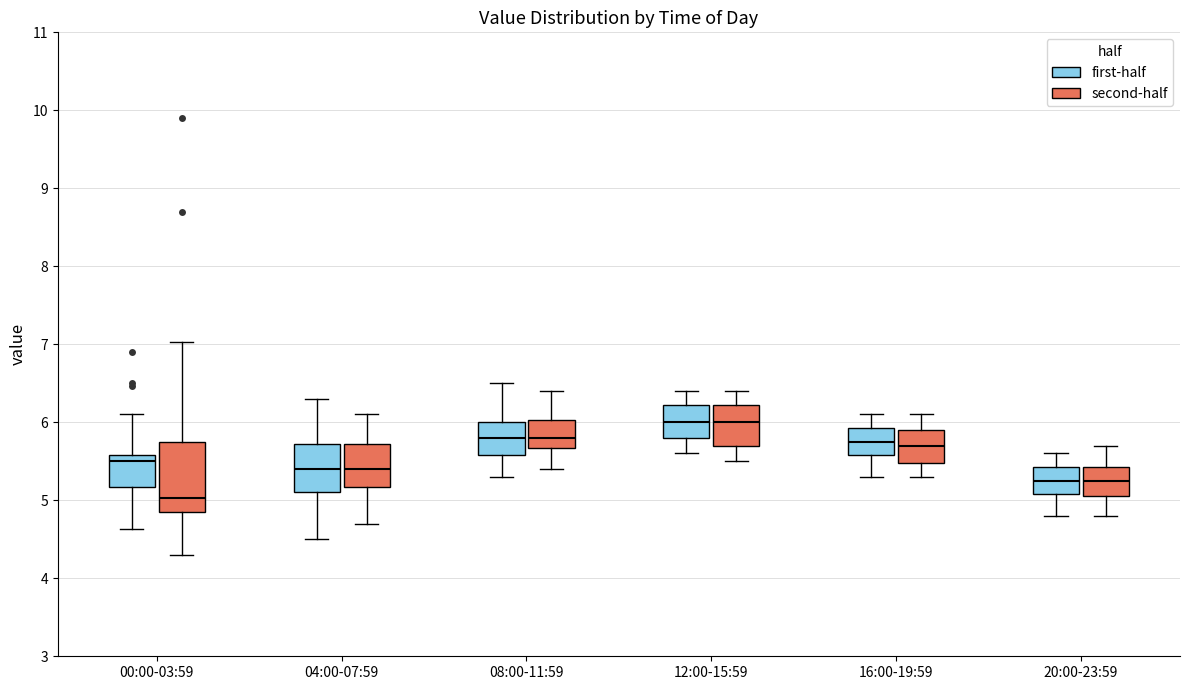

Comparing the boxes themselves (not the whiskers), which one is the tallest?

00:00-03:59 (second-half)